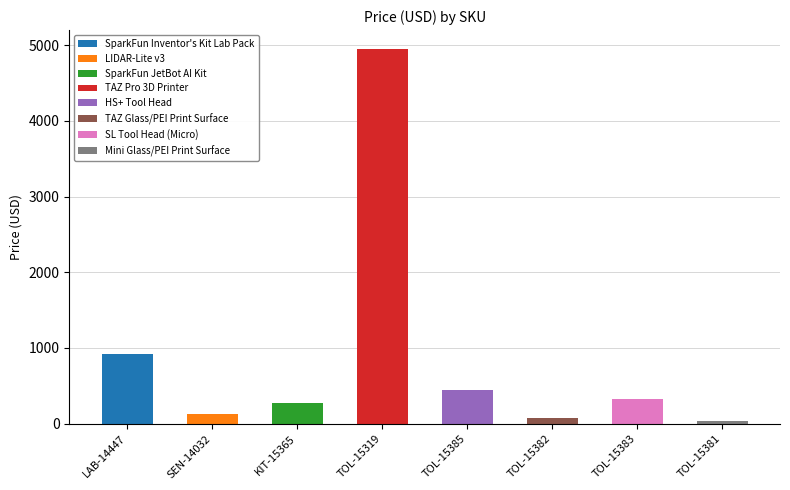

The value at KIT-15365 is 274.9. True or false?

True